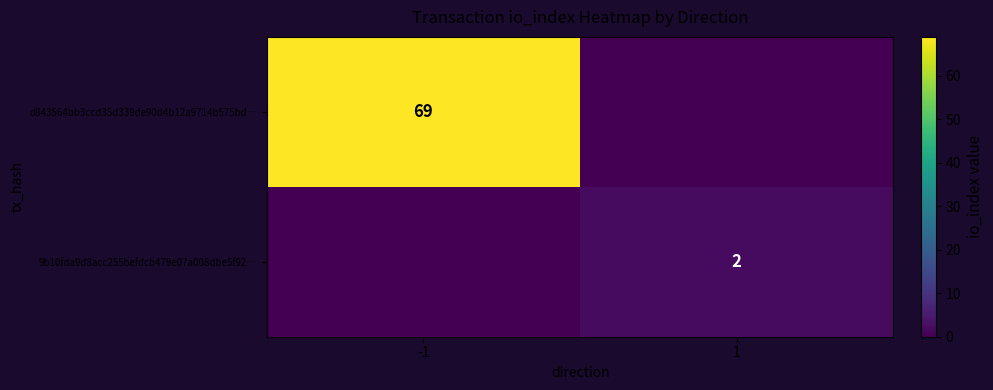

Which has a higher value, -1 or 1?

-1